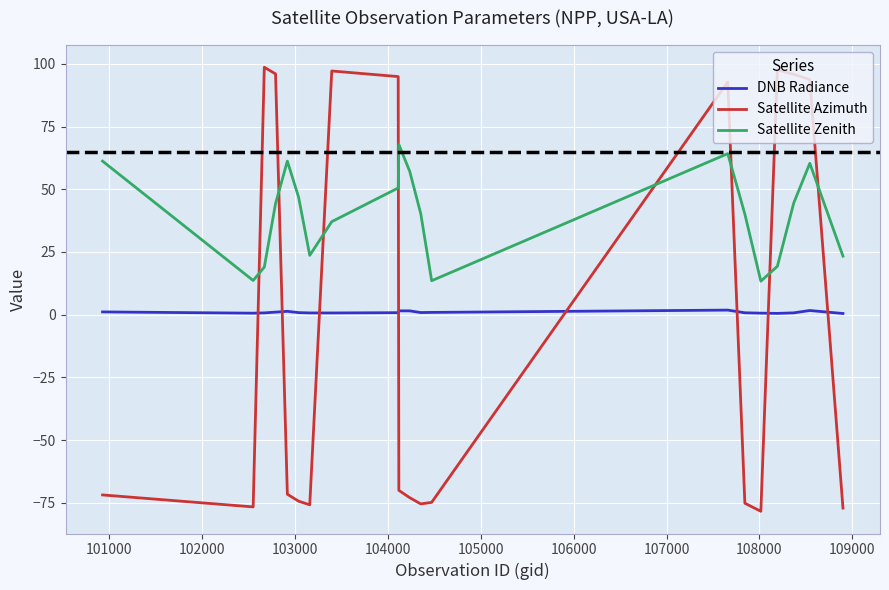

Rank the series by their average value, from highest to lowest.

Satellite Zenith, DNB Radiance, Satellite Azimuth